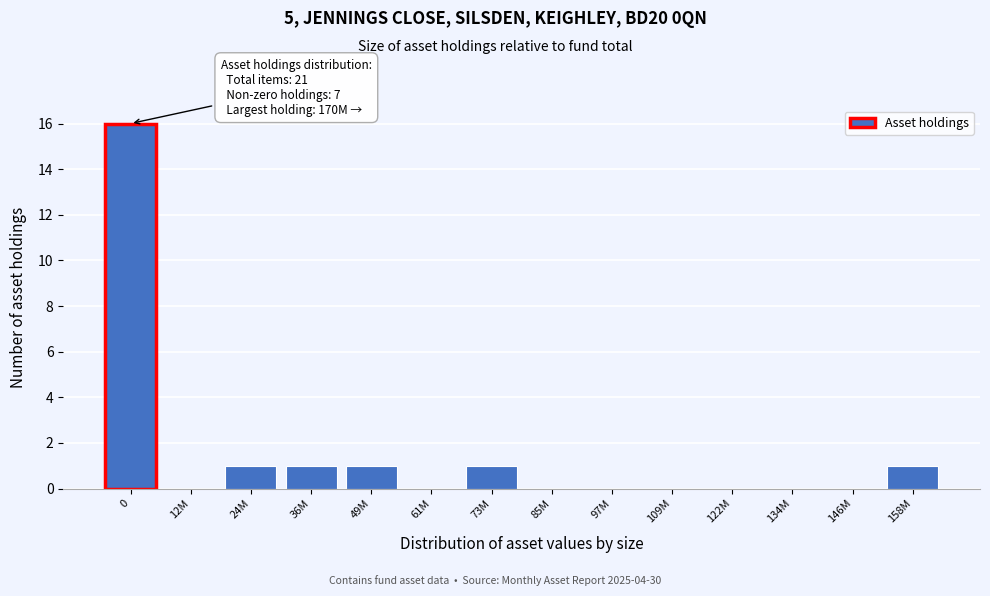

Reading left to right, list all the values displayed in this chart.

0=16	12M=0	24M=1	36M=1	49M=1	61M=0	73M=1	85M=0	97M=0	109M=0	122M=0	134M=0	146M=0	158M=1